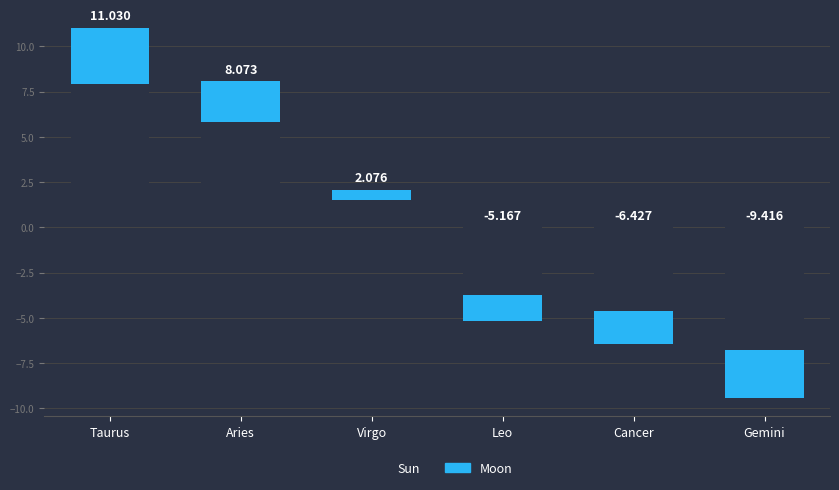

Is it true that Sun equals 8.1 at Aries?

True